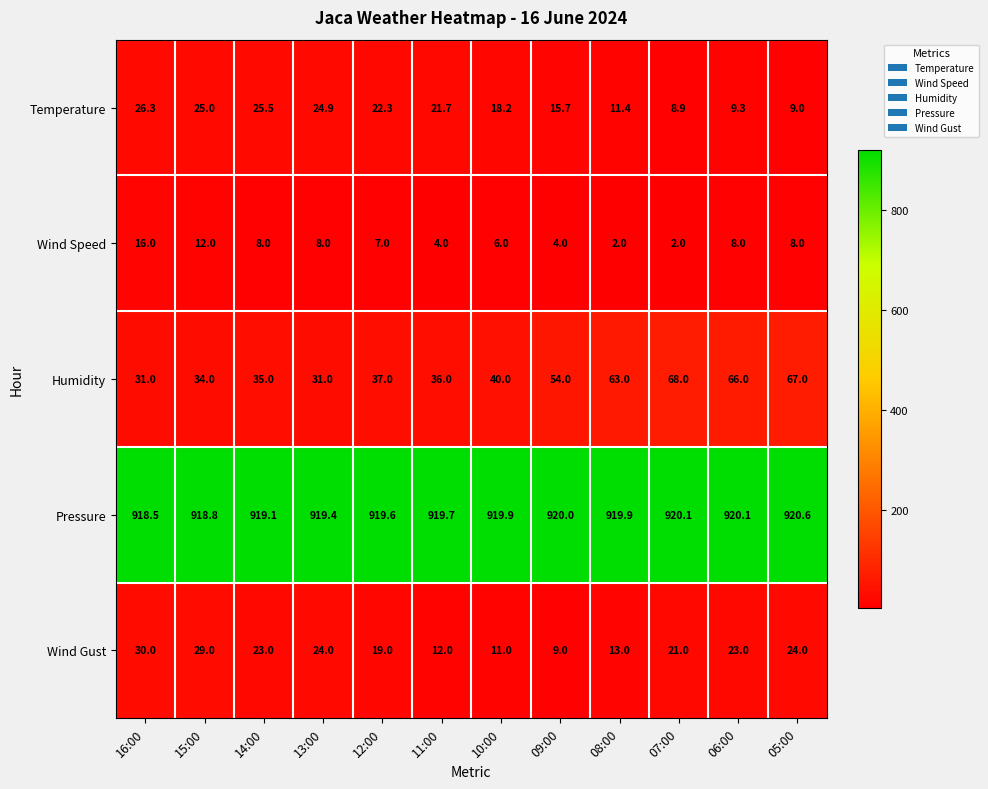

What is the spread (max minus min) of values at 07:00?

918.1